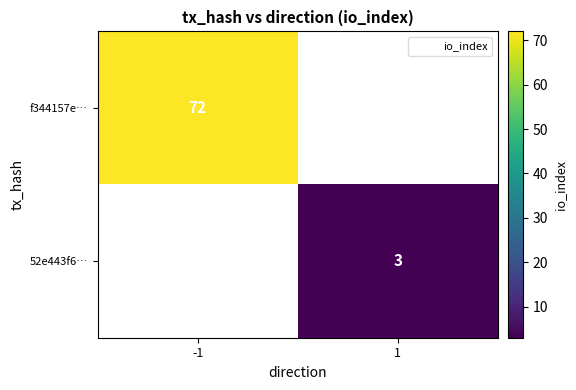

Is the value of 52e443f6… at 1 greater than the value of f344157e… at -1?

No